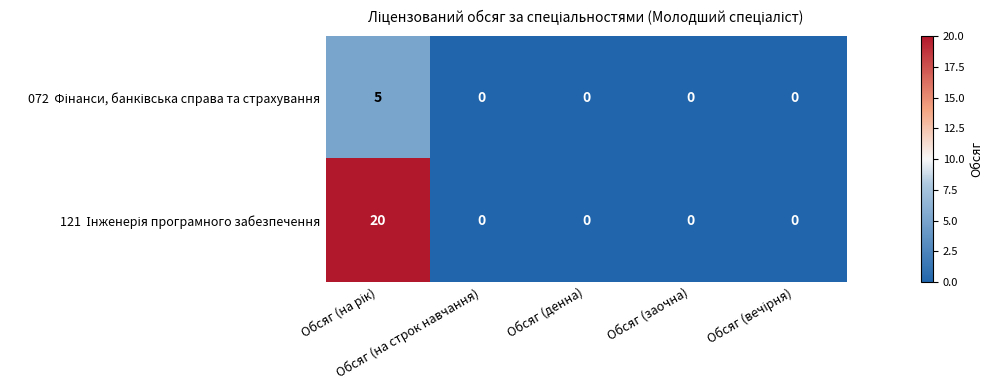

How many series are shown in this chart?

2